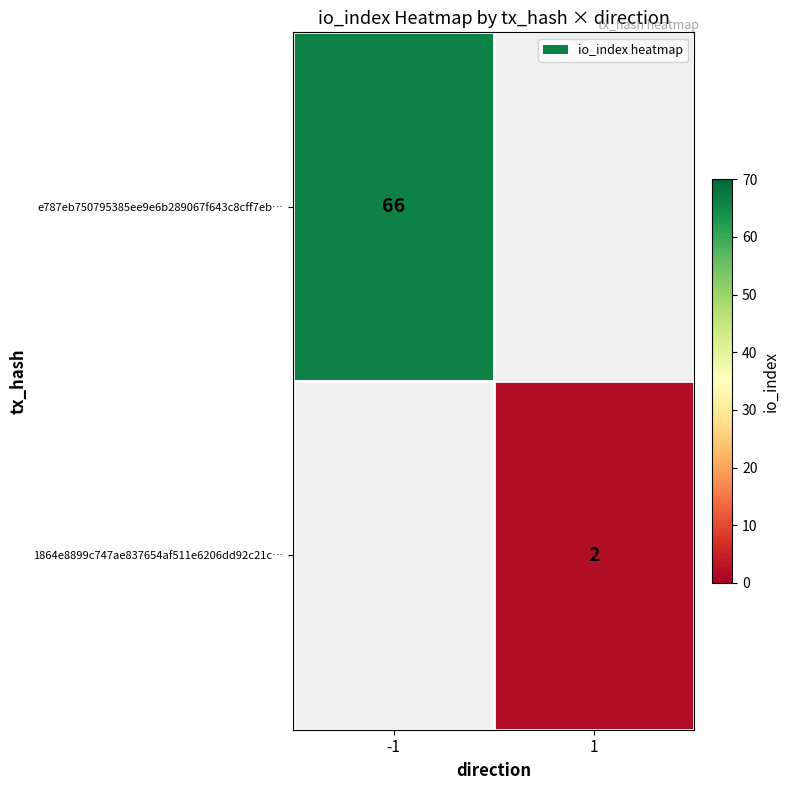

True or false: 1864e8899c747ae837654af511e6206dd92c21c… has a value of 1 at 1.

False